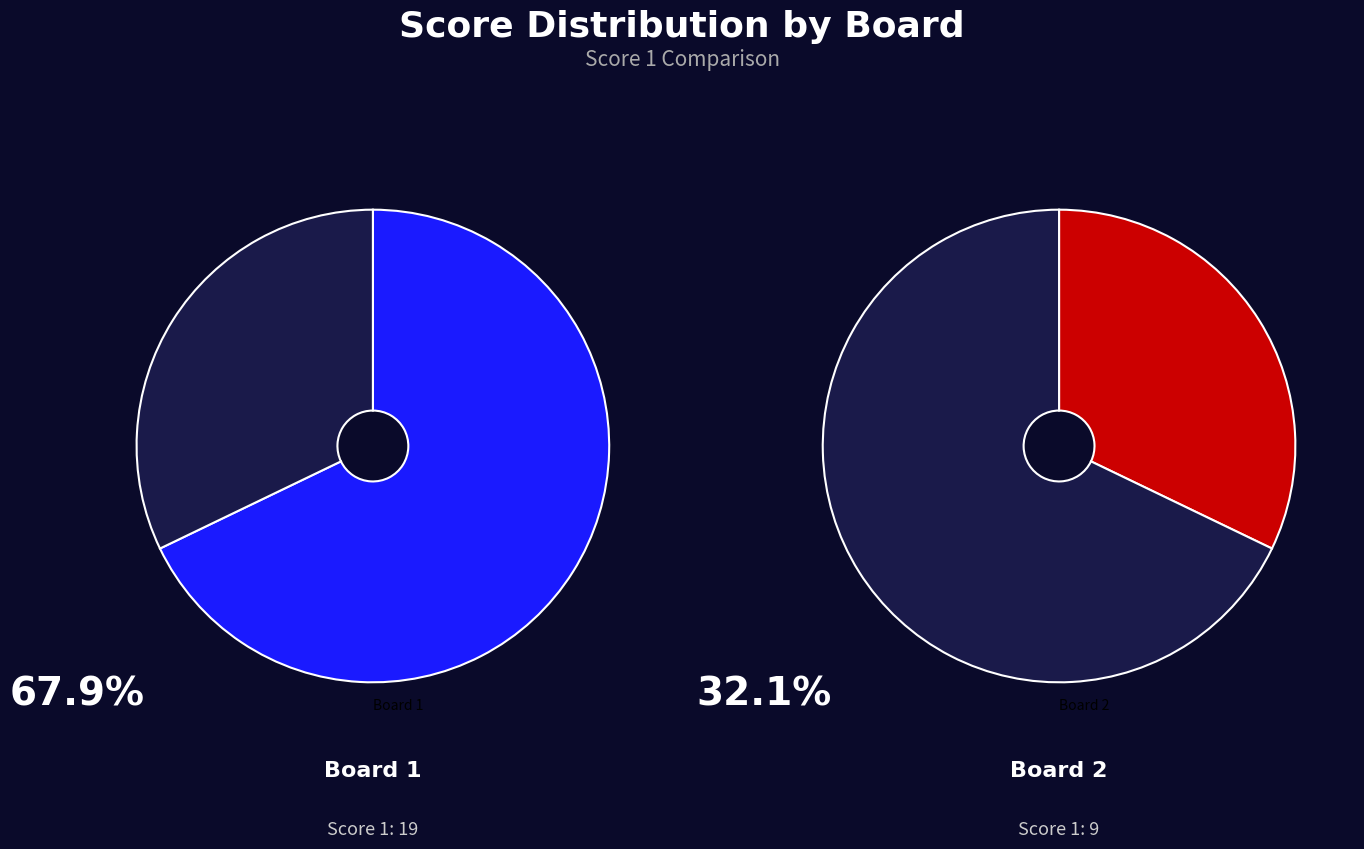

Count the number of slices in the pie.

2